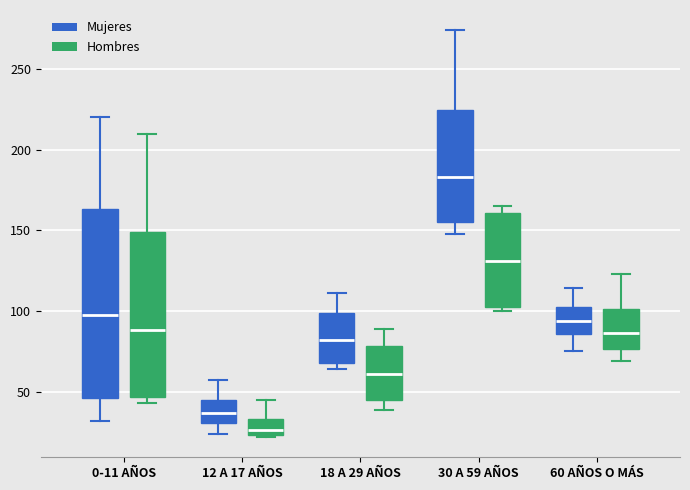

Comparing the boxes themselves (not the whiskers), which one is the tallest?

0-11 AÑOS (Mujeres)